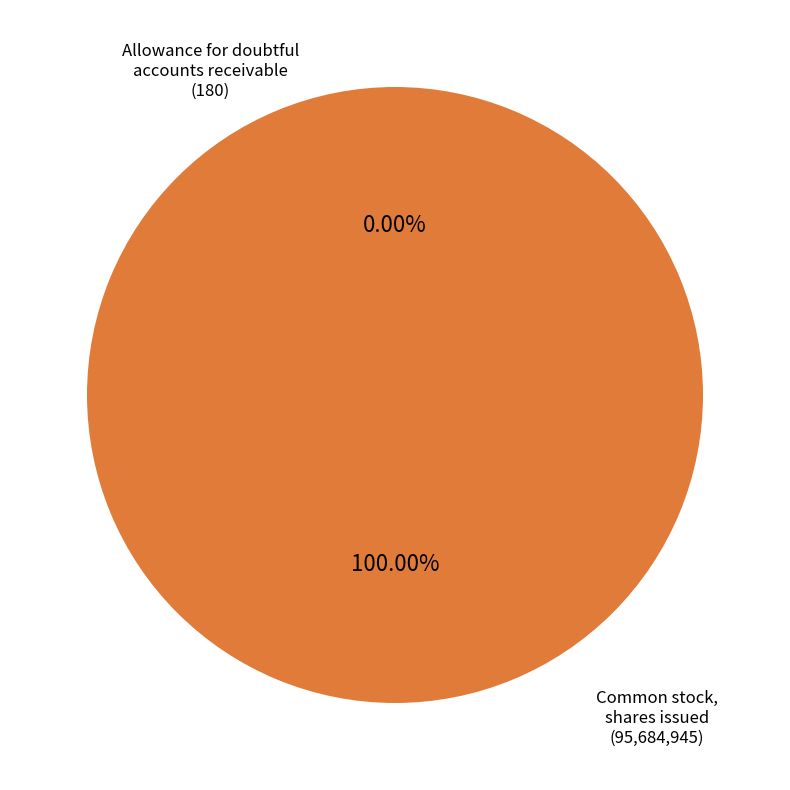

Is there any slice that represents more than half of the pie?

Yes